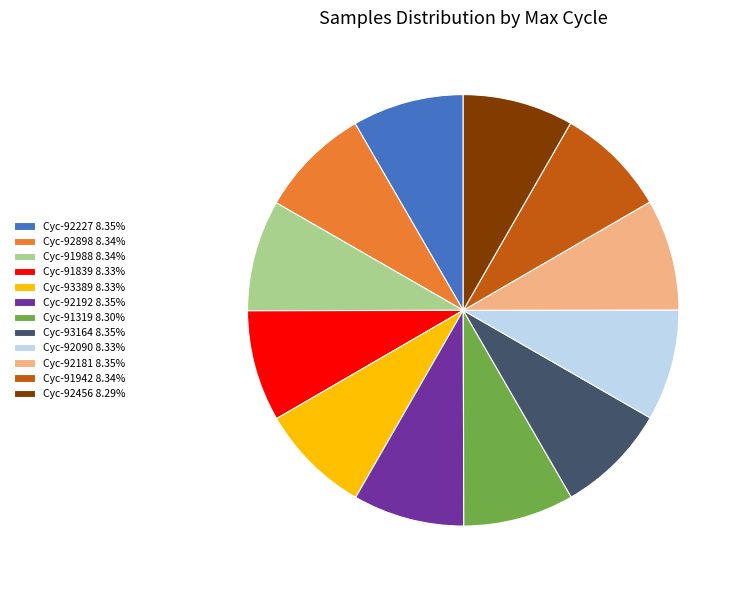

Is there a majority slice in this chart?

No